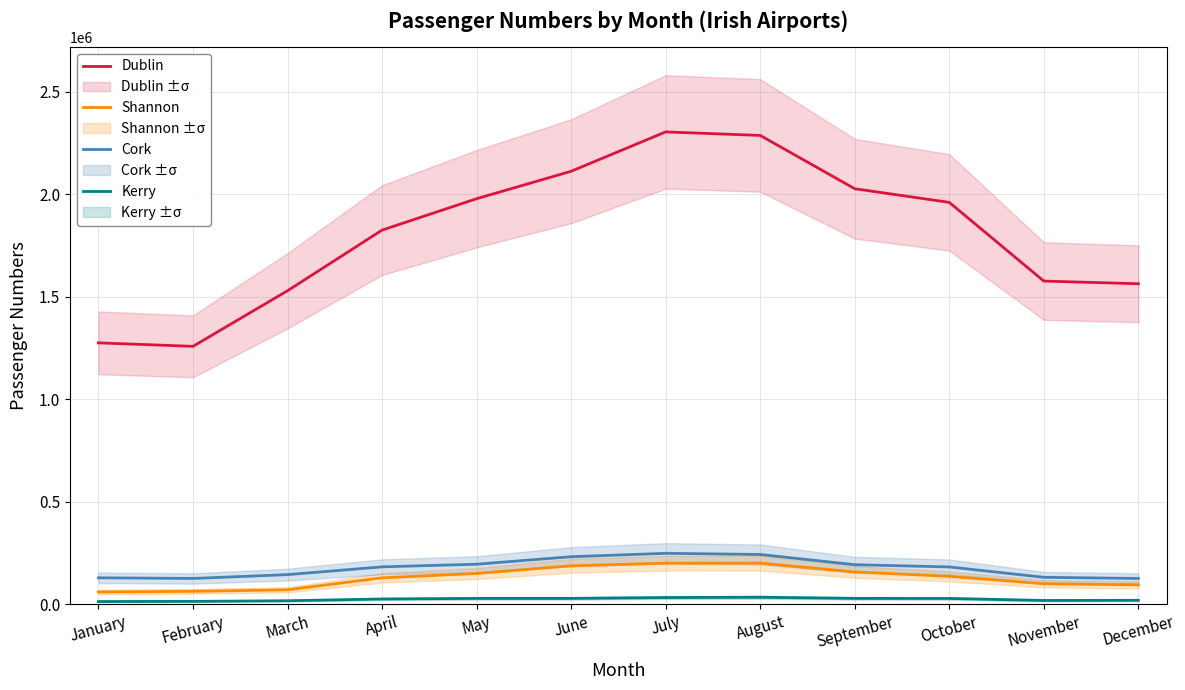

Between November and June, which is larger?

June